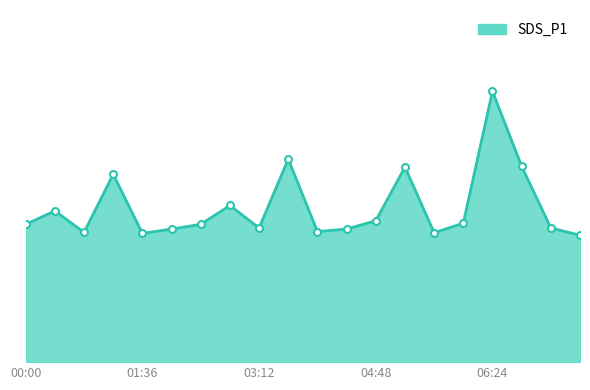

Rank the categories by value from lowest to highest.

07:36, 01:36, 05:36, 00:49, 04:00, 02:00, 04:24, 03:12, 07:12, 00:00, 02:24, 06:00, 04:48, 00:25, 02:48, 01:13, 05:12, 06:48, 03:36, 06:24